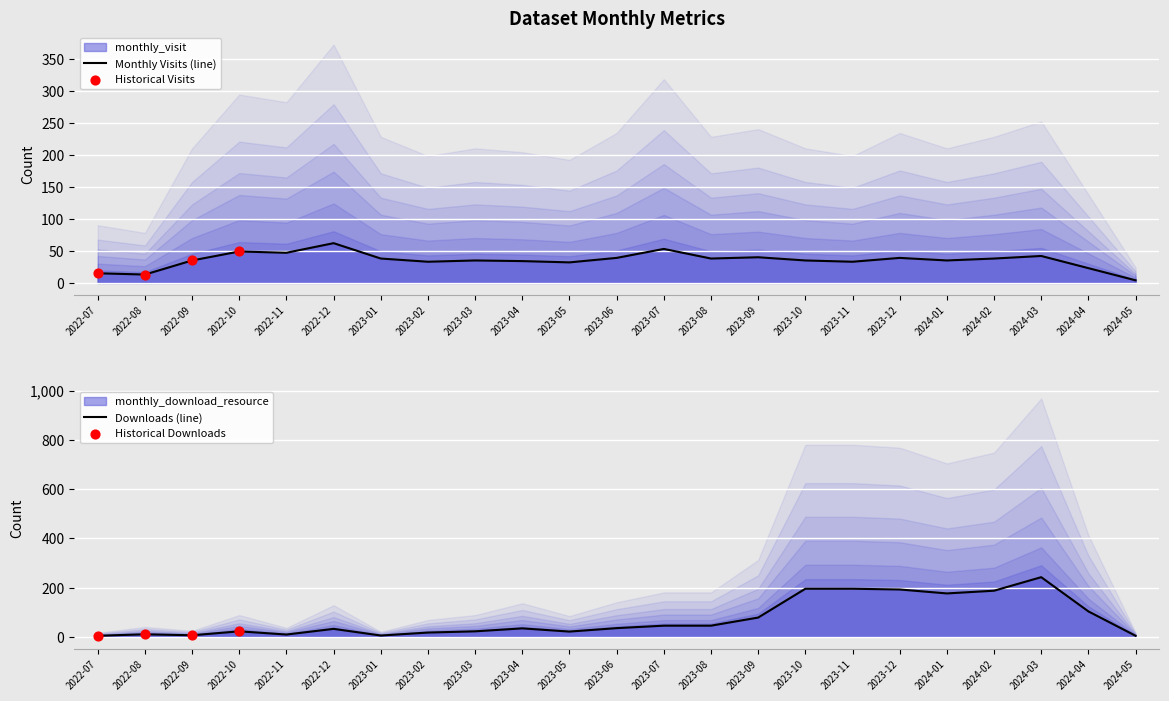

What is the total value across all series at 2024-03?

284